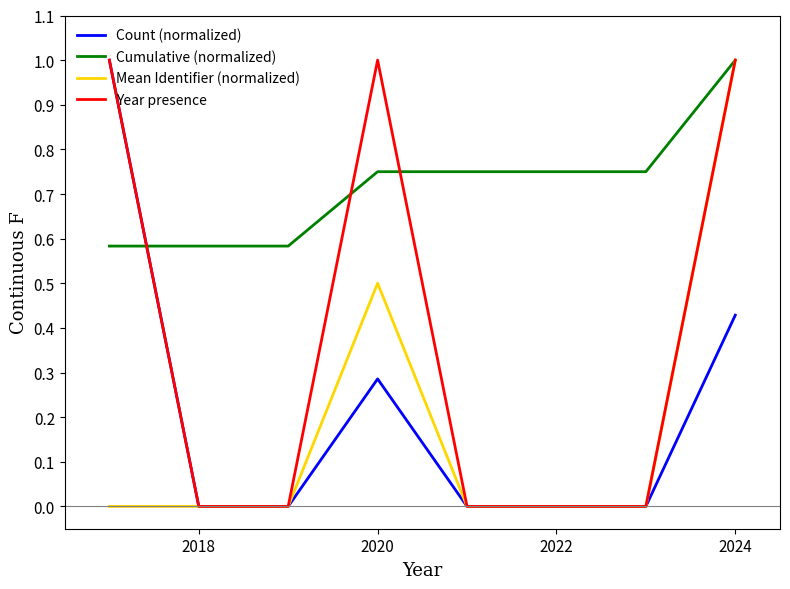

How many intersections are there between Count (normalized) and Cumulative (normalized)?

1